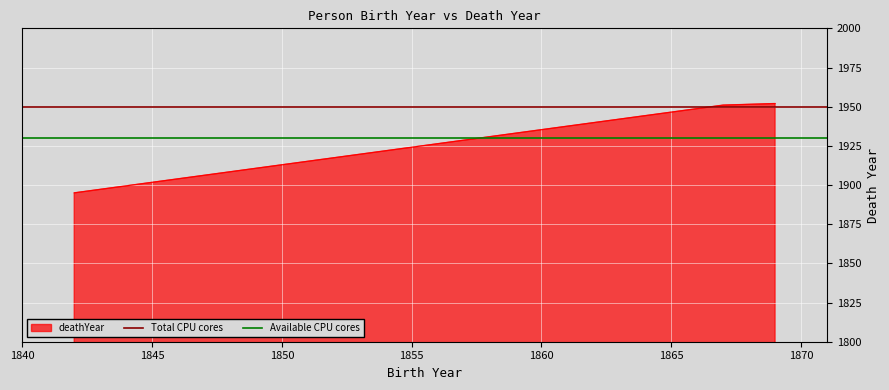

What is the value of the Total CPU cores point at the 2nd from the left?

1950